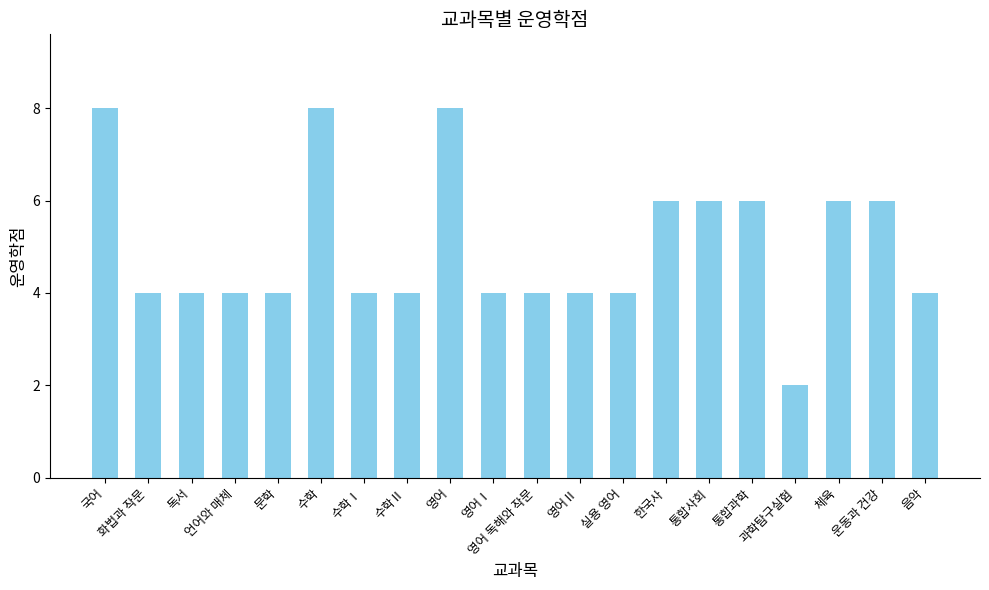

What is the change in value from 국어 to 화법과 작문?

-4